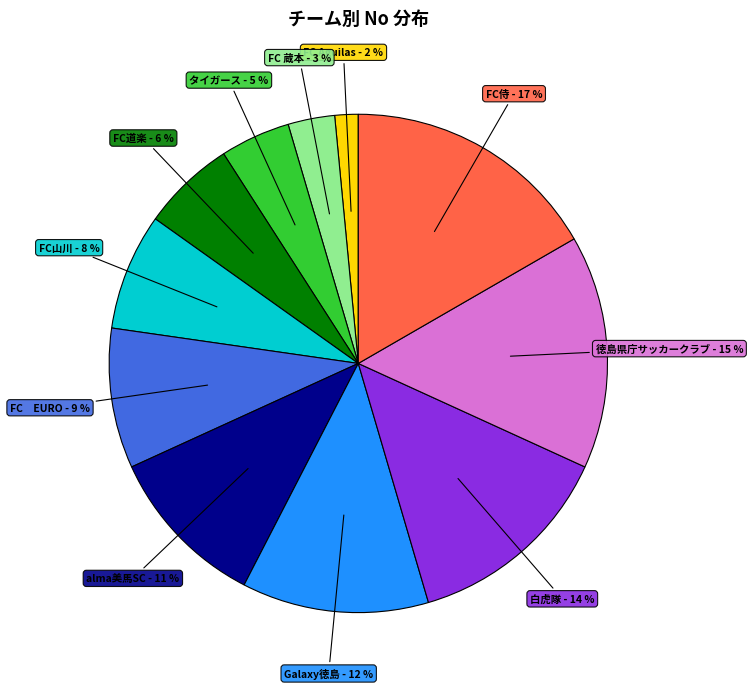

Which has a higher value, FC山川 or タイガース?

FC山川